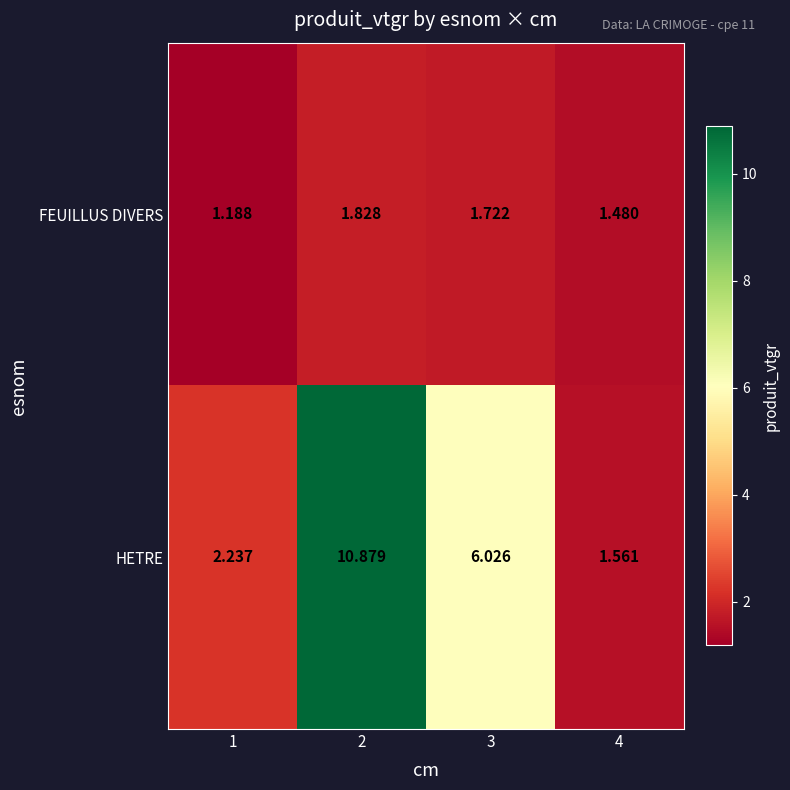

Which series has the widest spread of values?

HETRE